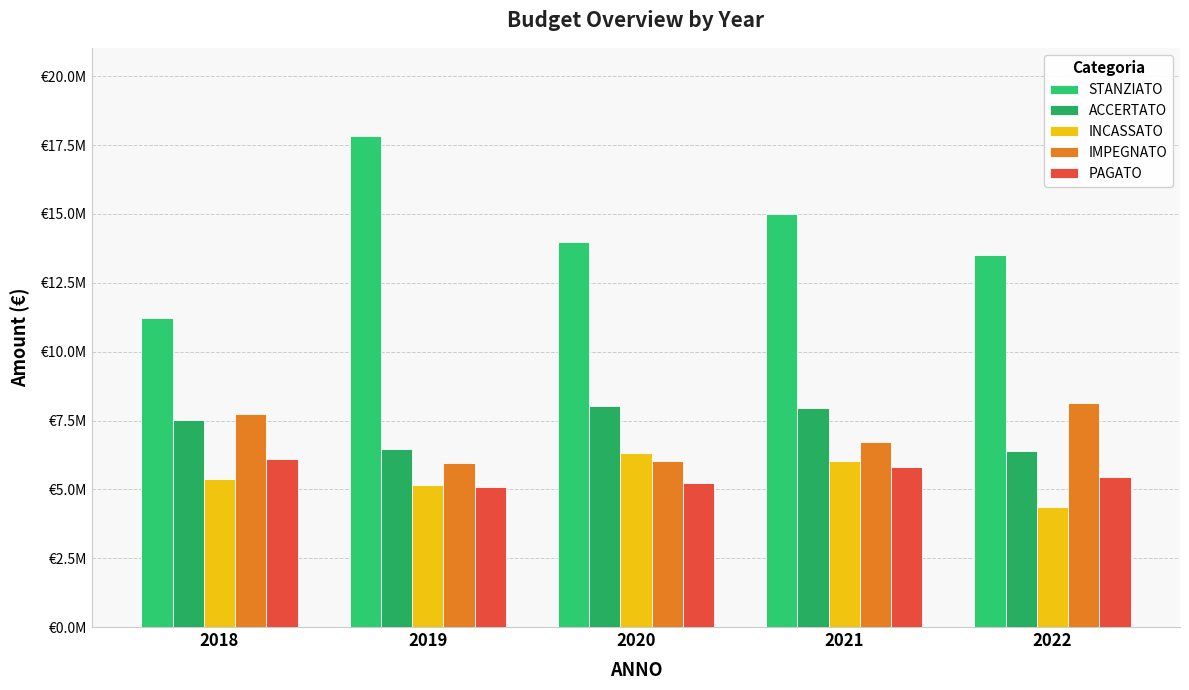

At which label is STANZIATO closest to 14515248?

2021